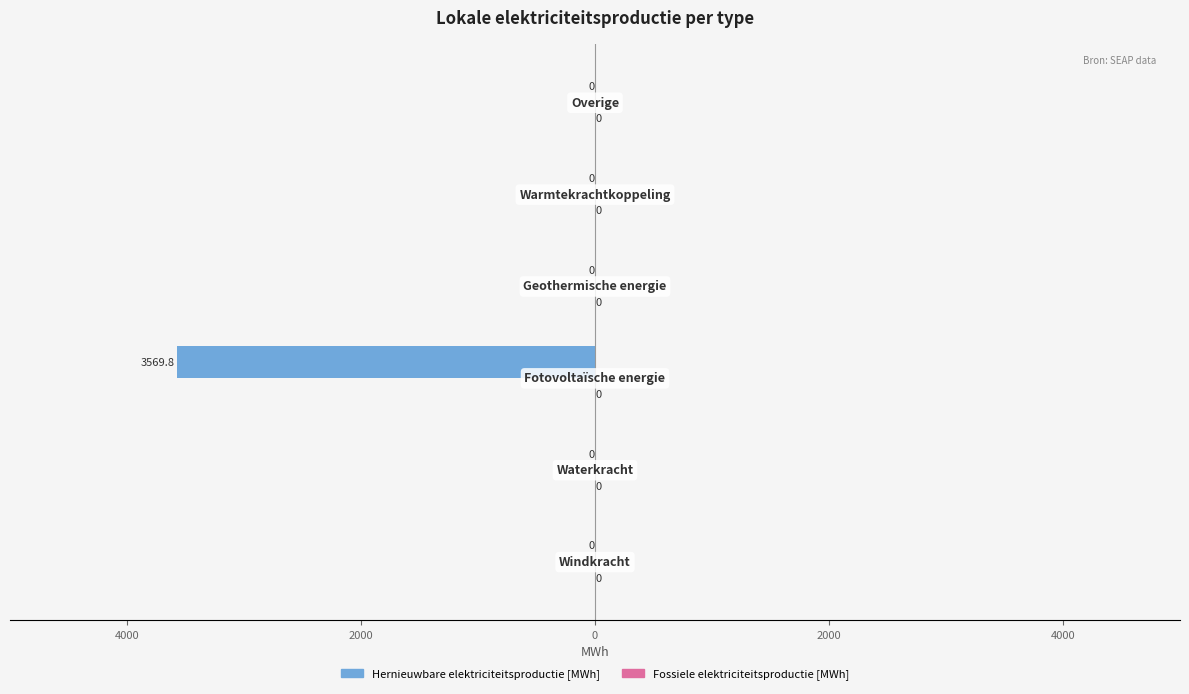

Are the bars horizontal?

Yes